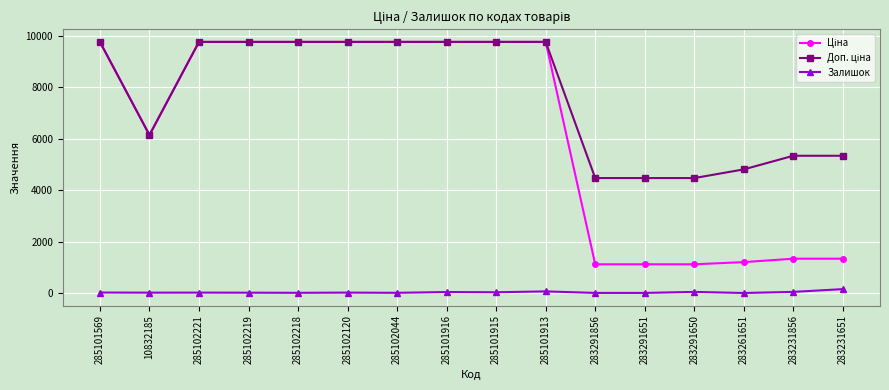

What is the maximum value shown in the chart?

9764.4